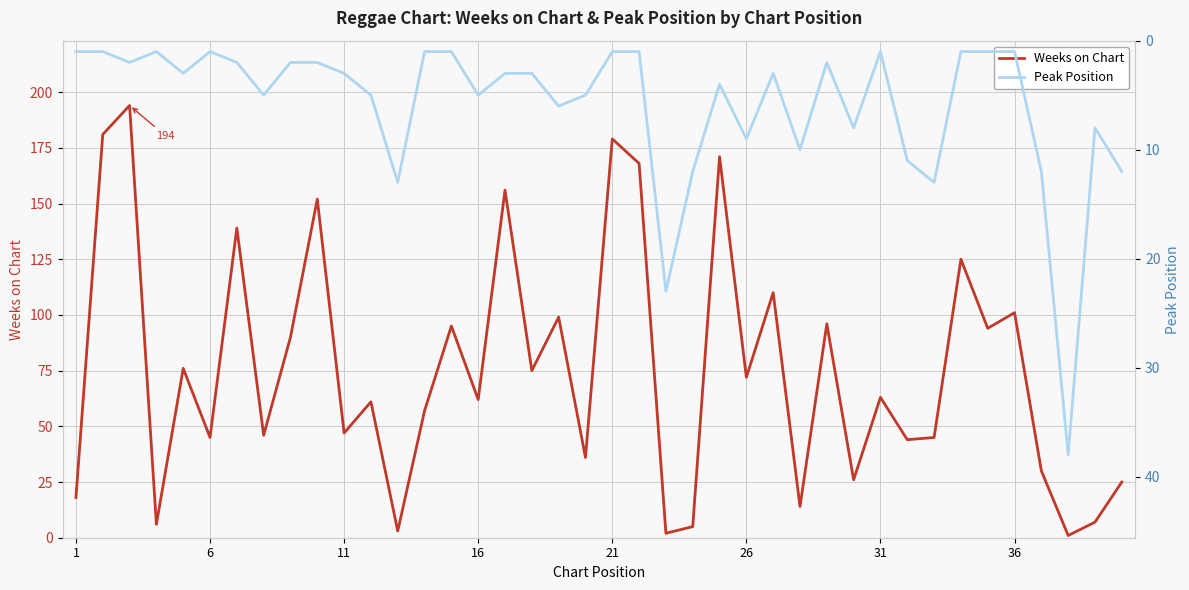

The value of Weeks on Chart at 31 is 63. True or false?

True